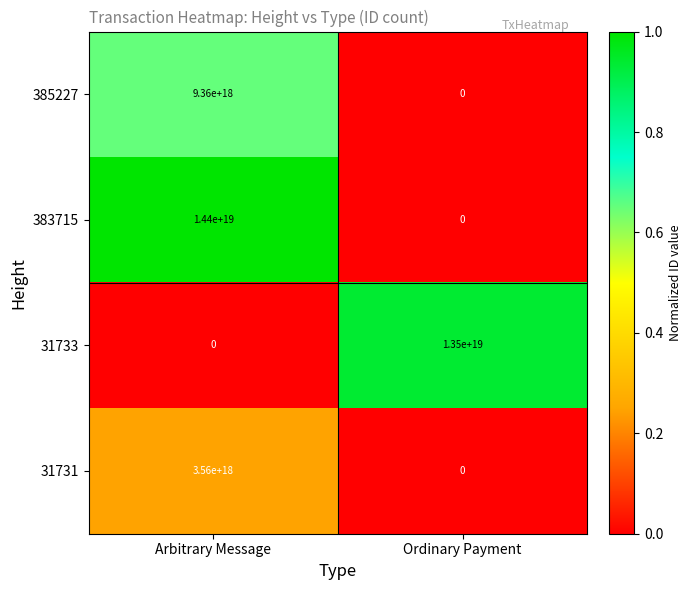

Which label corresponds to the largest value in the chart?

Arbitrary Message